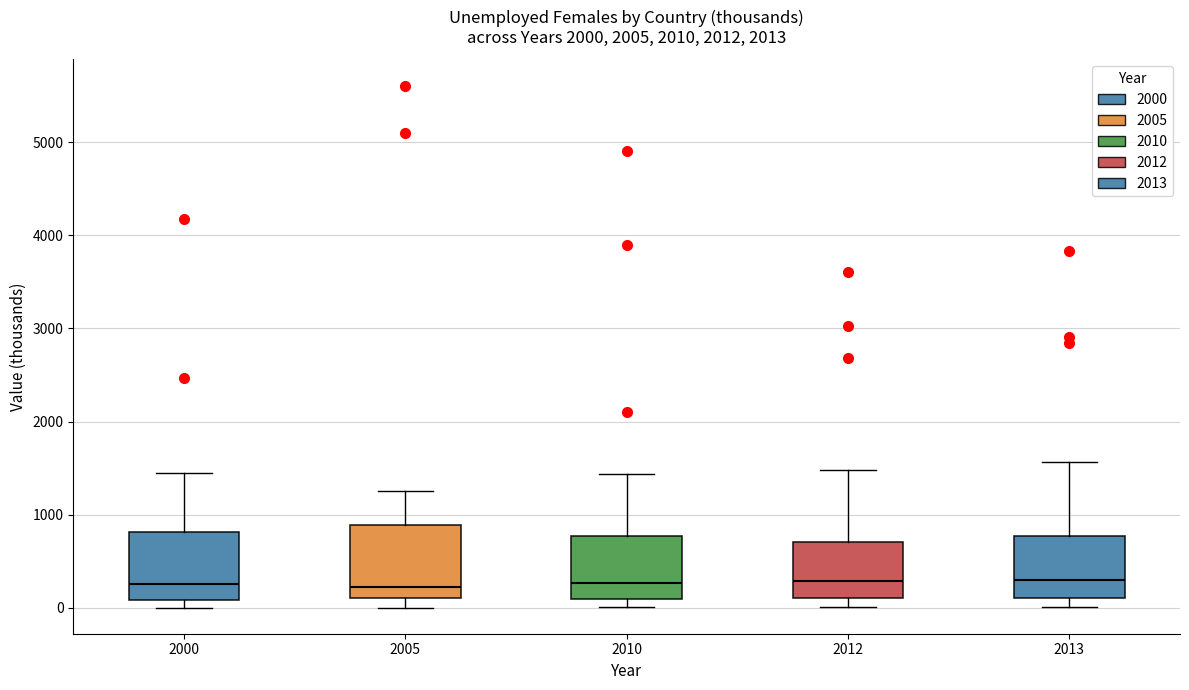

Reading left to right, transcribe this box plot: for each box, give where its median line is, the range the box spans, and where its two whiskers end, as read against the y-axis. The values are not printed on the chart, so give them approximately, as read against the axis.

2000: median 300, box 100 to 800, whiskers 0 to 1400
2005: median 200, box 100 to 900, whiskers 0 to 1300
2010: median 300, box 100 to 800, whiskers 0 to 1400
2012: median 300, box 100 to 700, whiskers 0 to 1500
2013: median 300, box 100 to 800, whiskers 0 to 1600